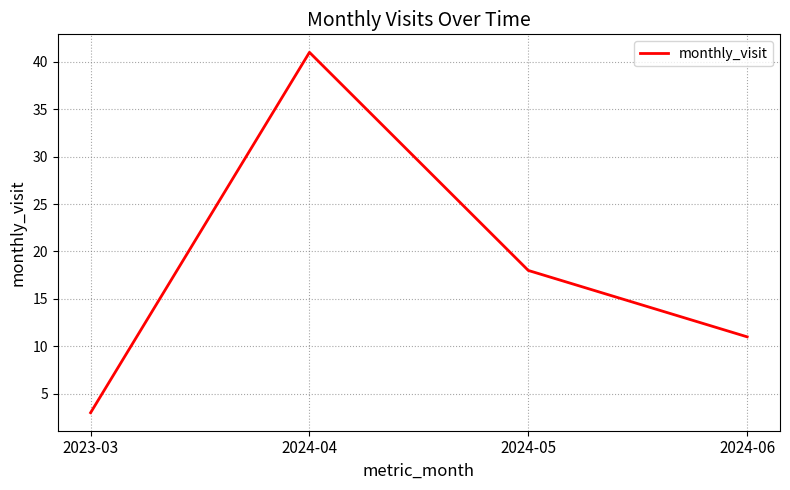

What is the minimum value shown in the chart?

3